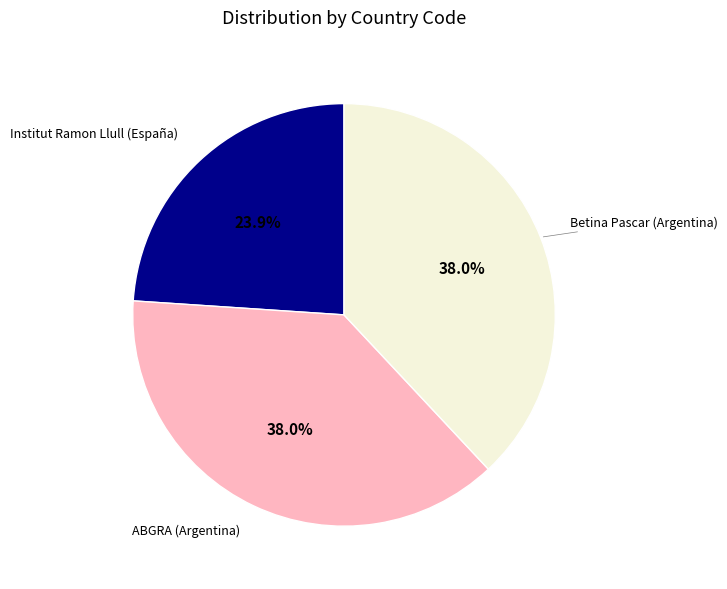

Is there a majority slice in this chart?

No